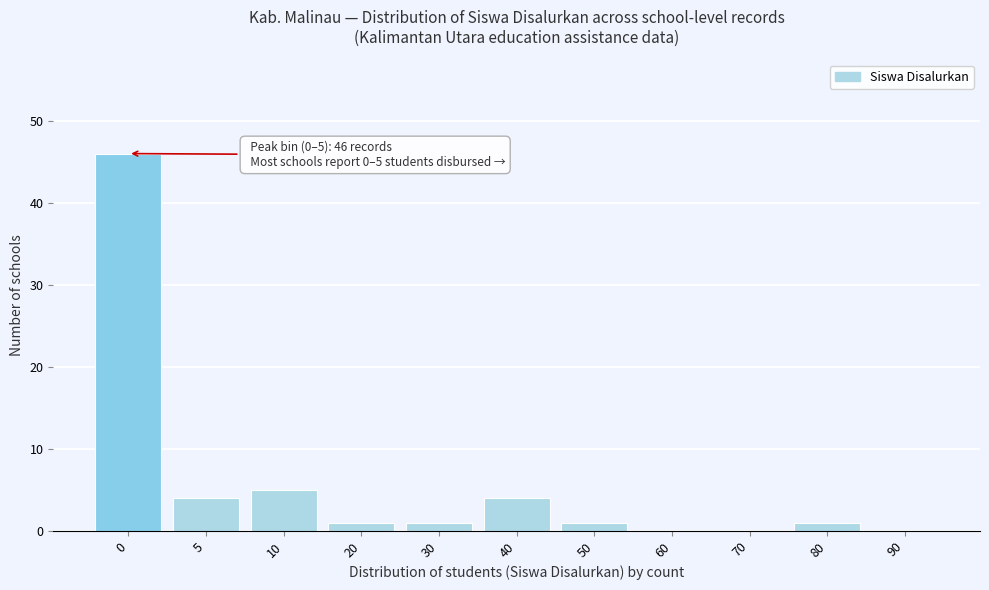

Reading right to left, list all the values displayed in this chart.

90=0	80=1	70=0	60=0	50=1	40=4	30=1	20=1	10=5	5=4	0=46